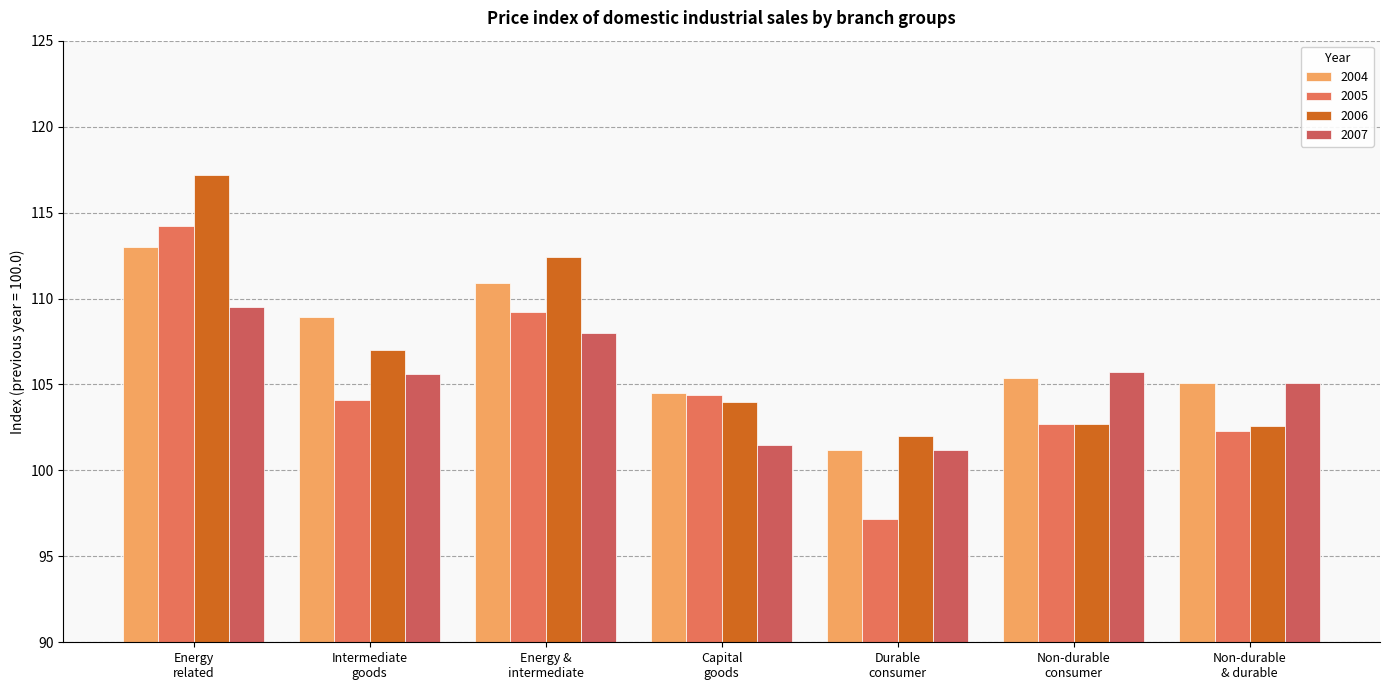

Which series has the largest total across all categories?

2004